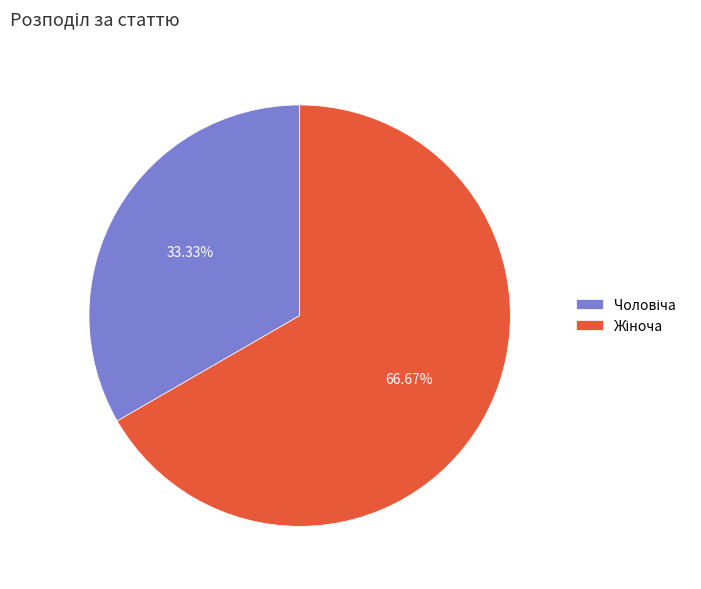

Is there any slice that represents more than half of the pie?

Yes